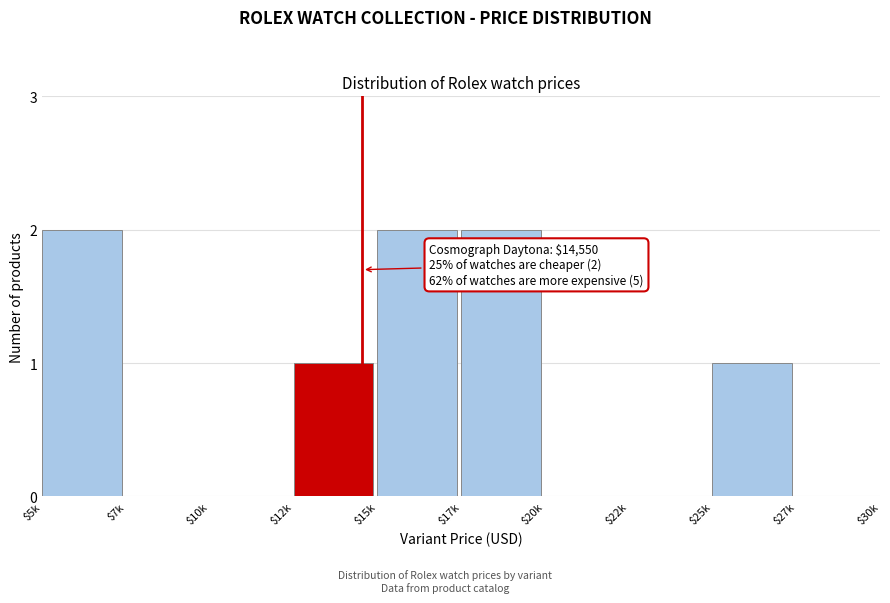

True or false: the data shows 0 at $27k.

True